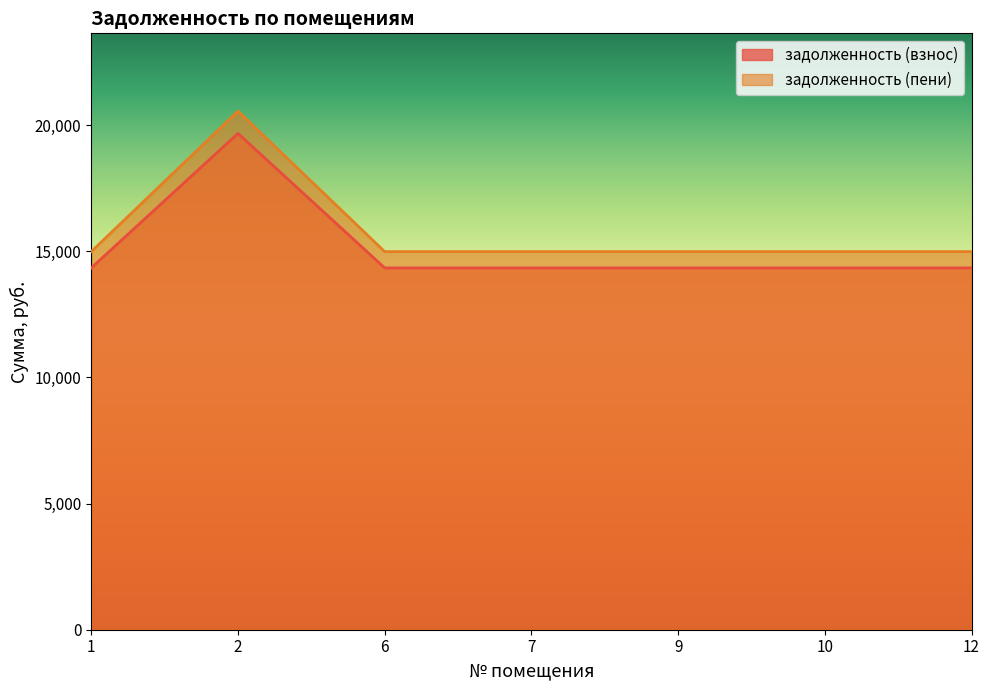

Is the value of задолженность (взнос) at 2 greater than the value of задолженность (пени) at 1?

Yes